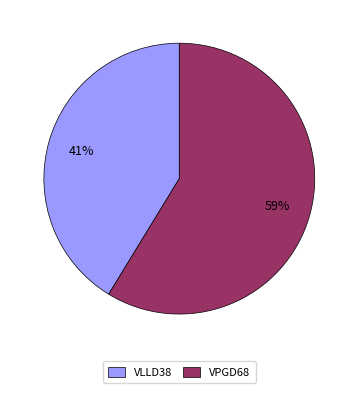

Between VLLD38 and VPGD68, which is larger?

VPGD68